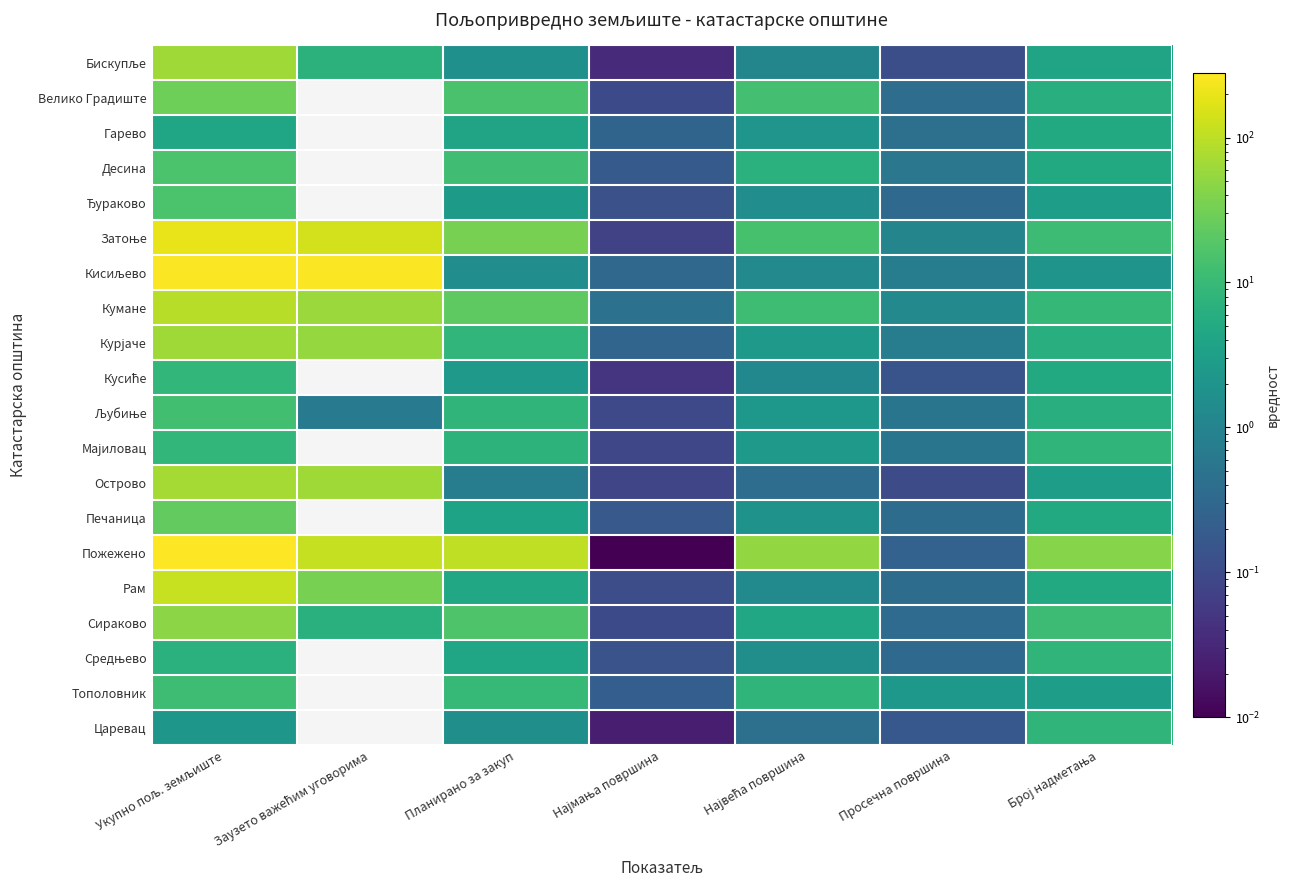

At how many categories does at least one series exceed 173?

2